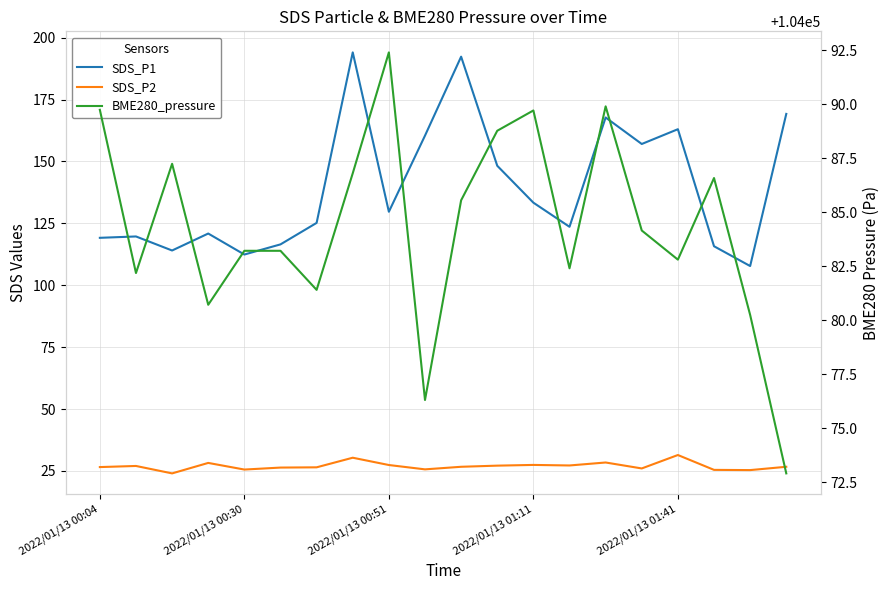

At which label does SDS_P1 first exceed 129?

7